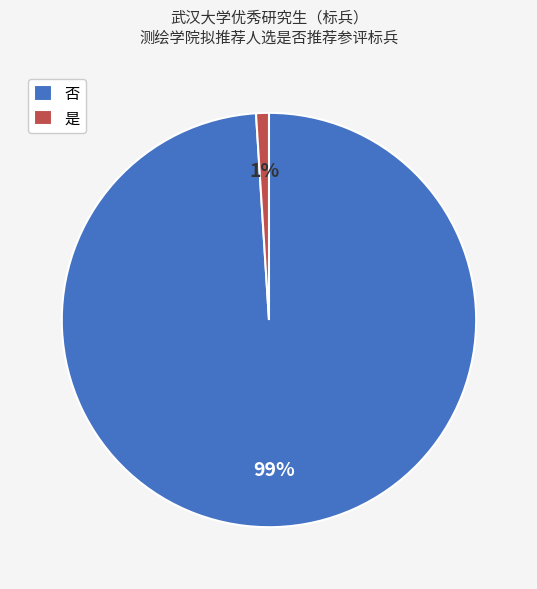

True or false: 是 accounts for 10% of the total.

False